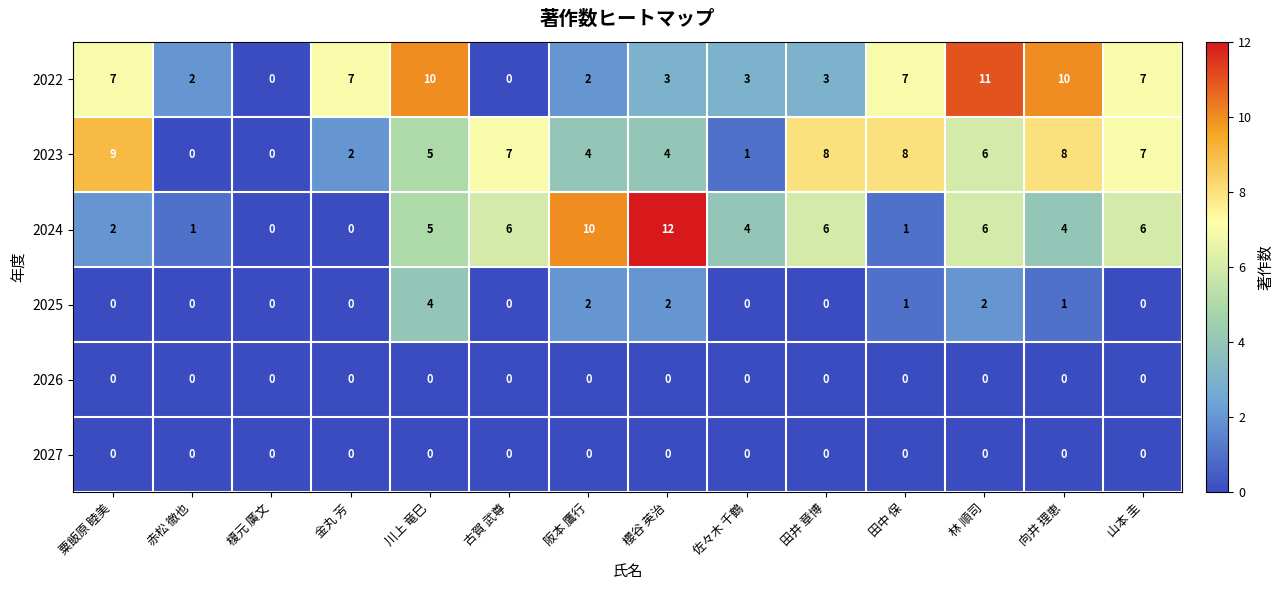

The value of 2026 at 金丸 芳 is 0. True or false?

True